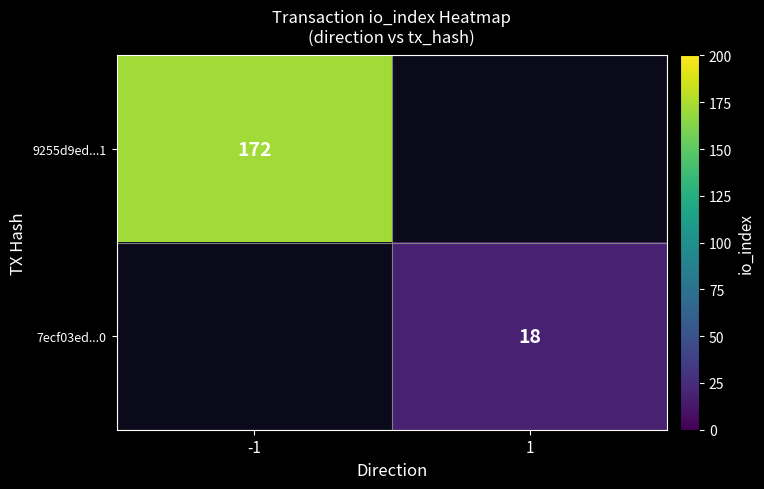

Is it true that 7ecf03ed...0 equals 7 at 1?

False